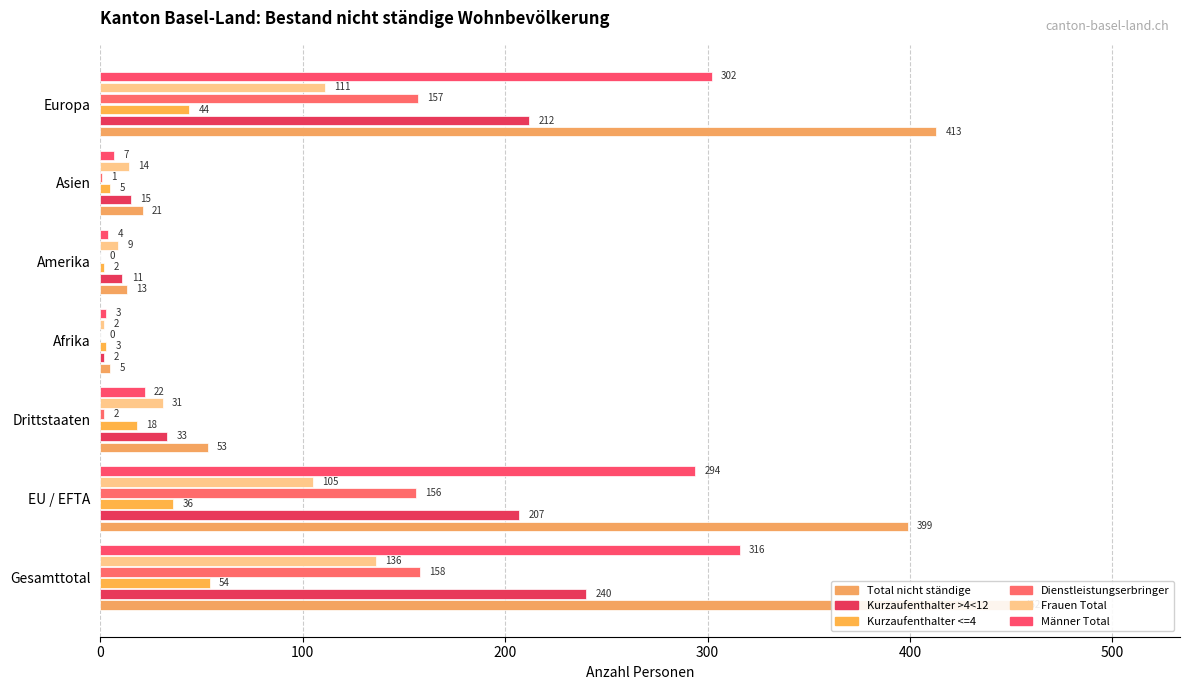

The Männer Total series shows 183 at Europa. True or false?

False